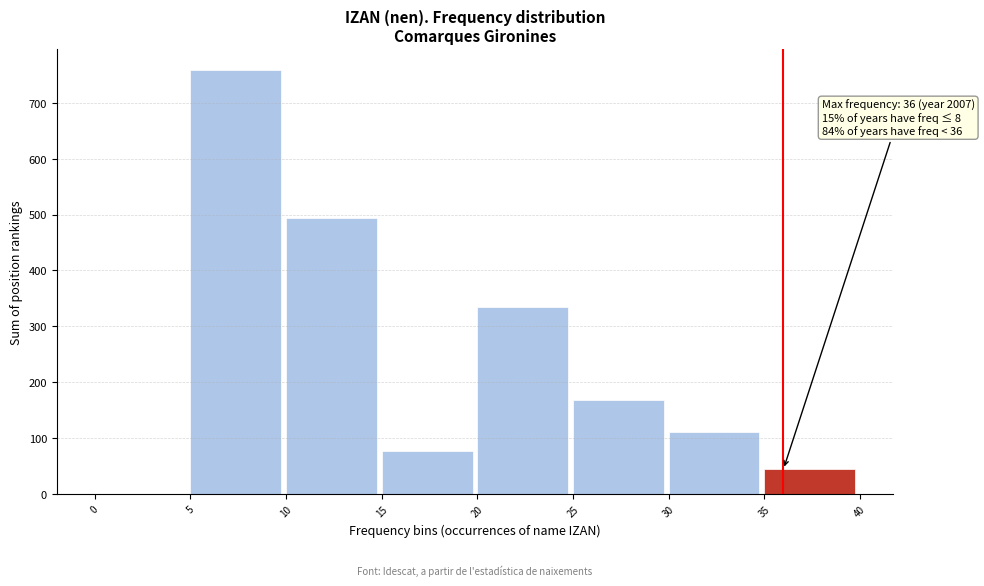

Reading left to right, transcribe all the data shown in this chart.

0=0	5=758	10=494	15=76	20=334	25=169	30=110	35=44